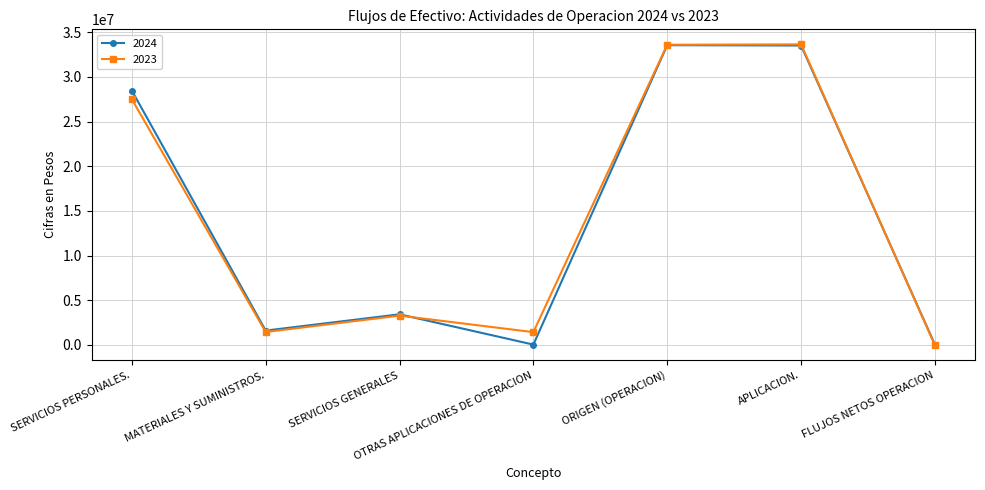

Count the number of data series in this chart.

2